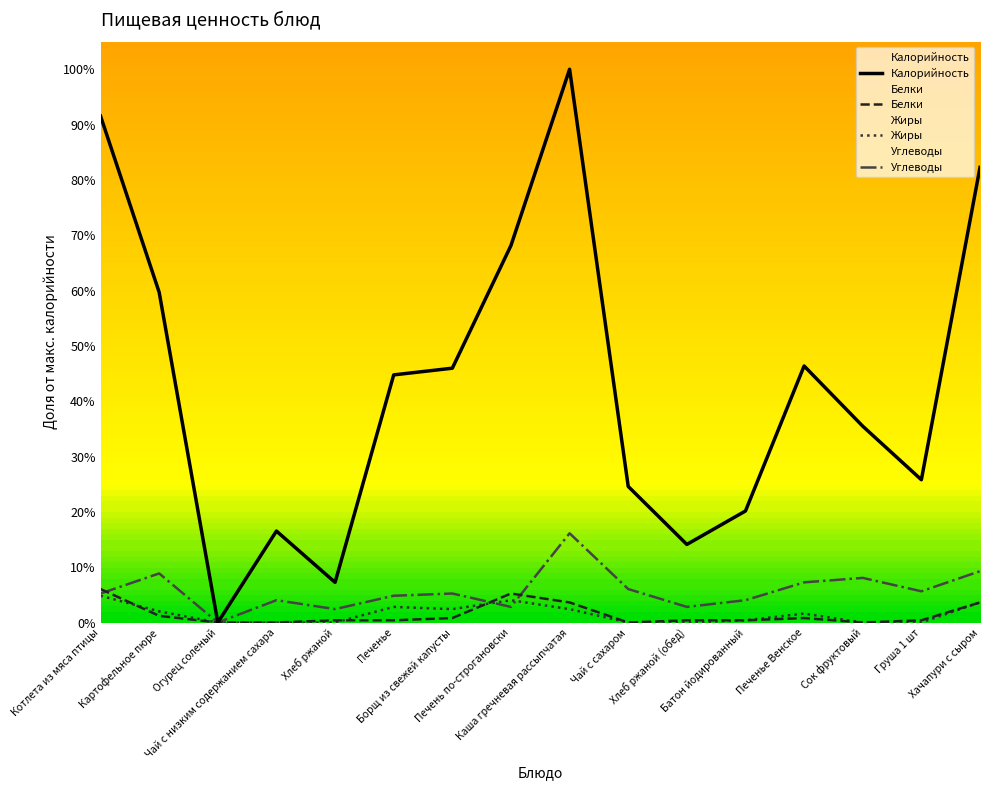

How many intersections are there between Жиры and Белки?

3